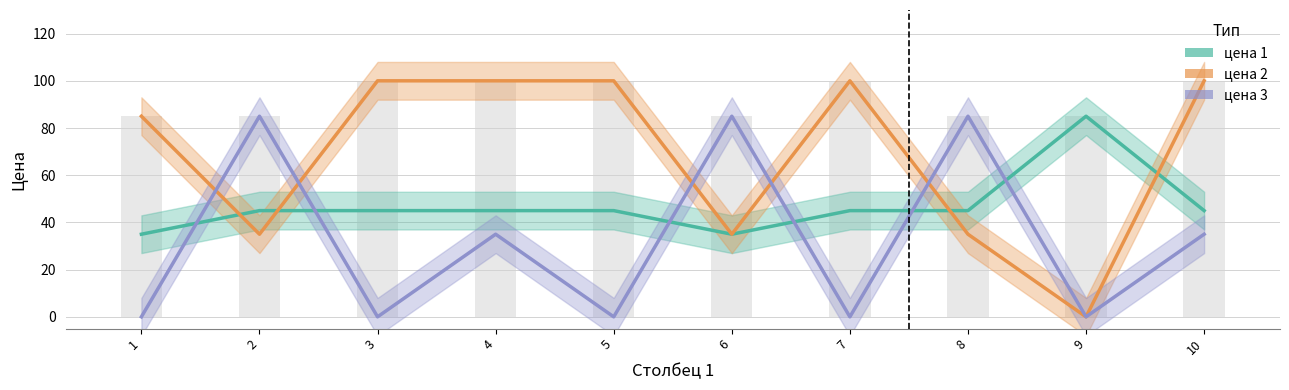

What value does the цена 1 series have at 6, to the nearest 10?

40